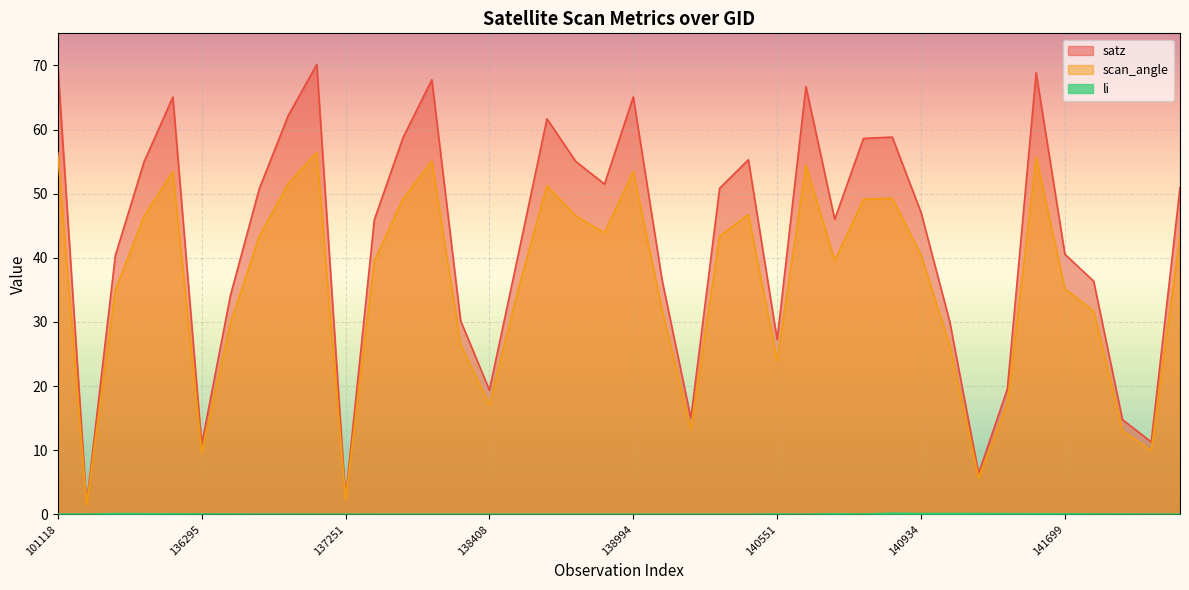

At which category is the sum across all series the highest?

137047